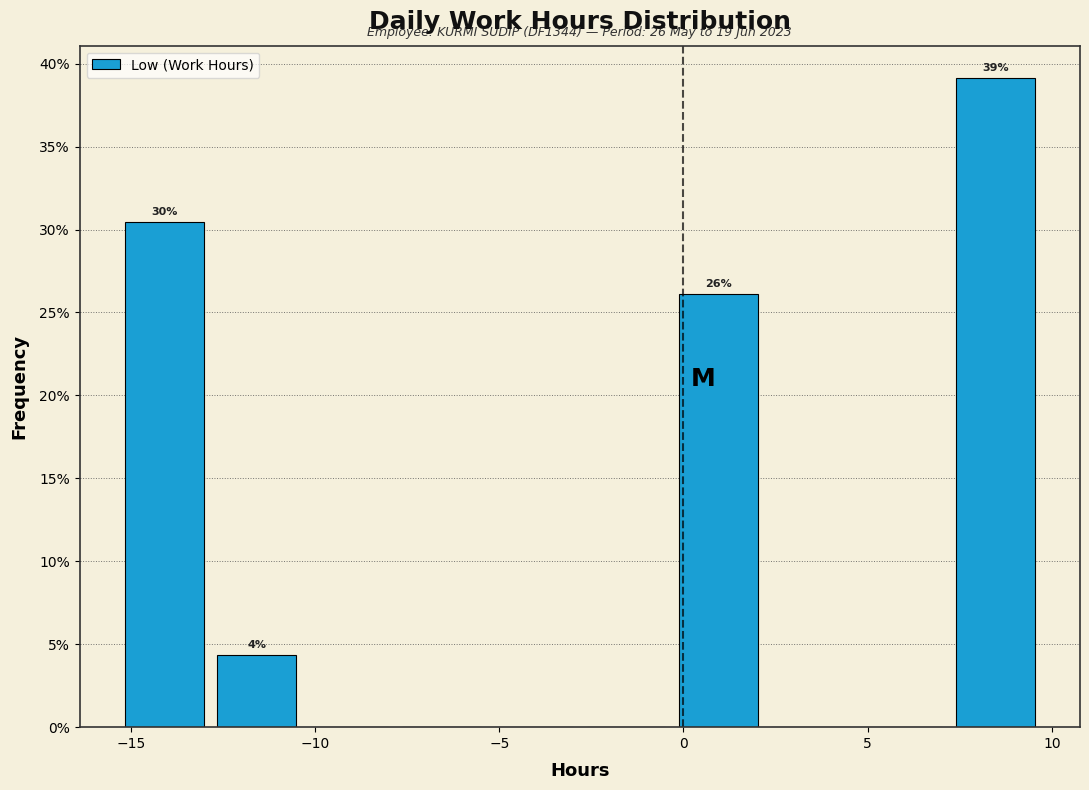

Over which range of the x-axis is the bar tallest?

7.0 to 9.5